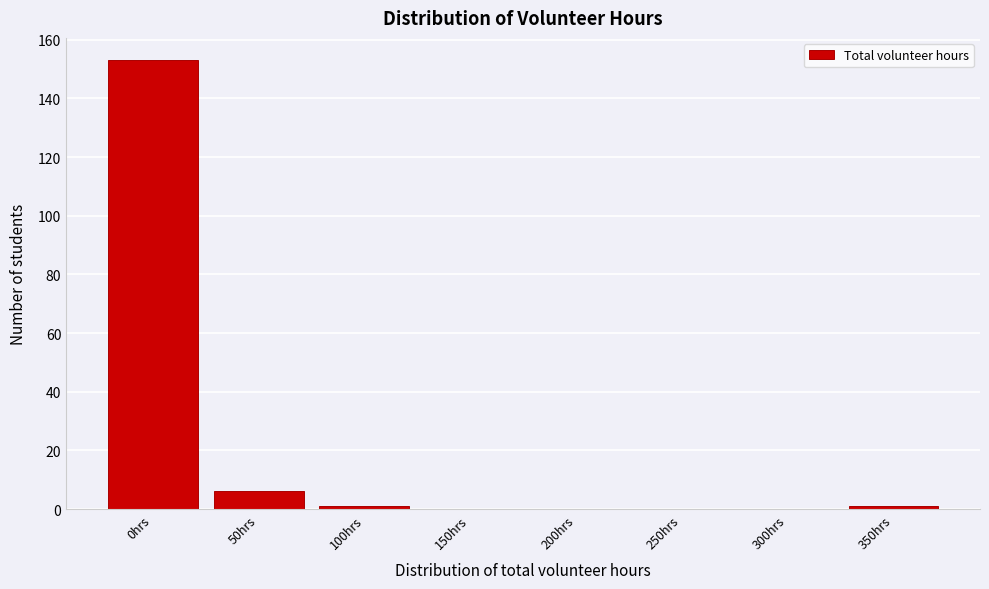

Reading left to right, list all the values displayed in this chart.

0hrs=153	50hrs=6	100hrs=1	150hrs=0	200hrs=0	250hrs=0	300hrs=0	350hrs=1